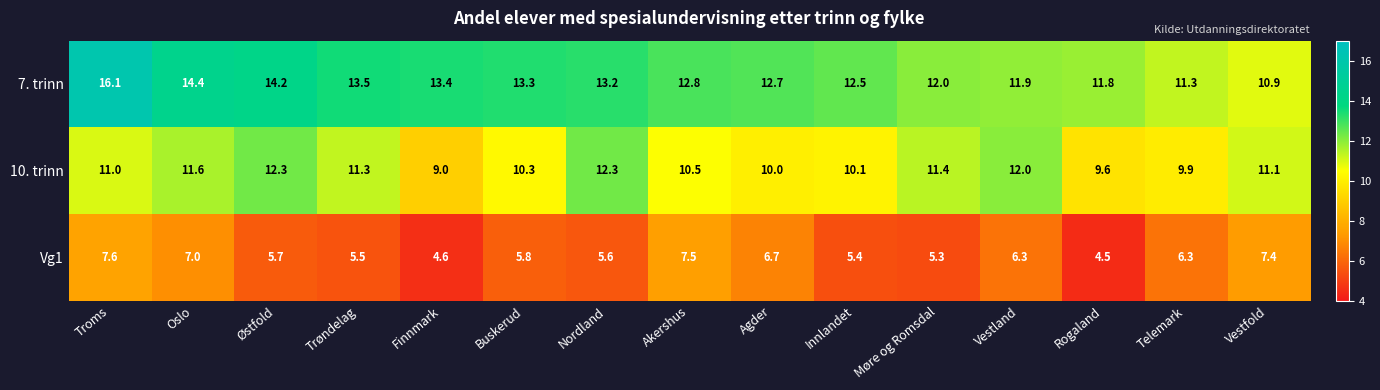

Which series has the largest total across all categories?

7. trinn